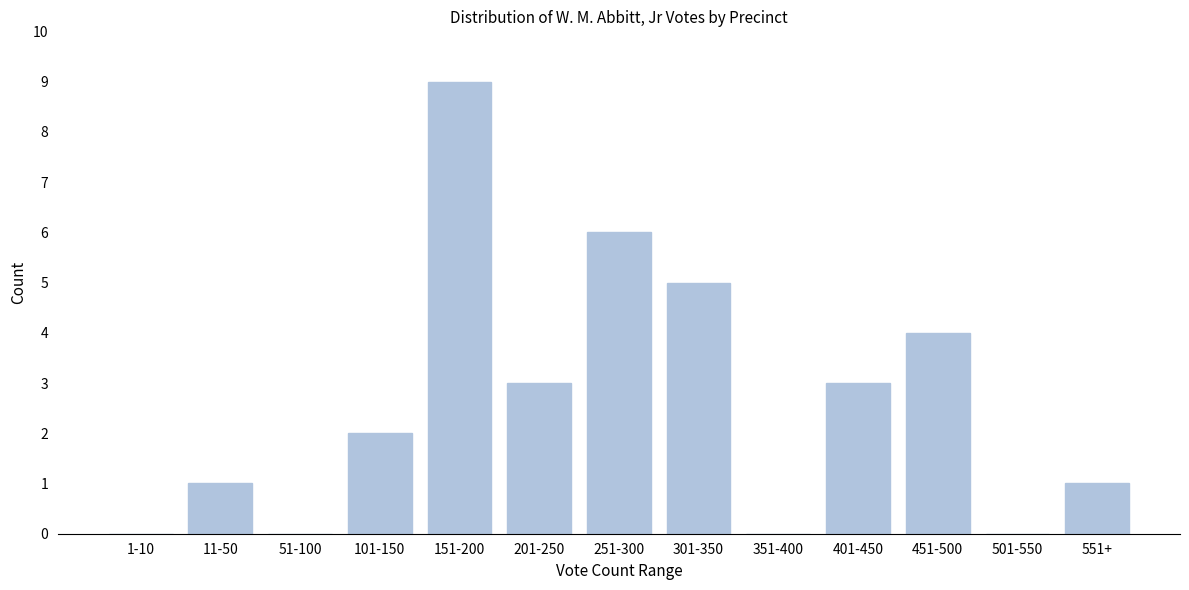

Reading left to right, transcribe all the data shown in this chart.

1-10=0	11-50=1	51-100=0	101-150=2	151-200=9	201-250=3	251-300=6	301-350=5	351-400=0	401-450=3	451-500=4	501-550=0	551+=1